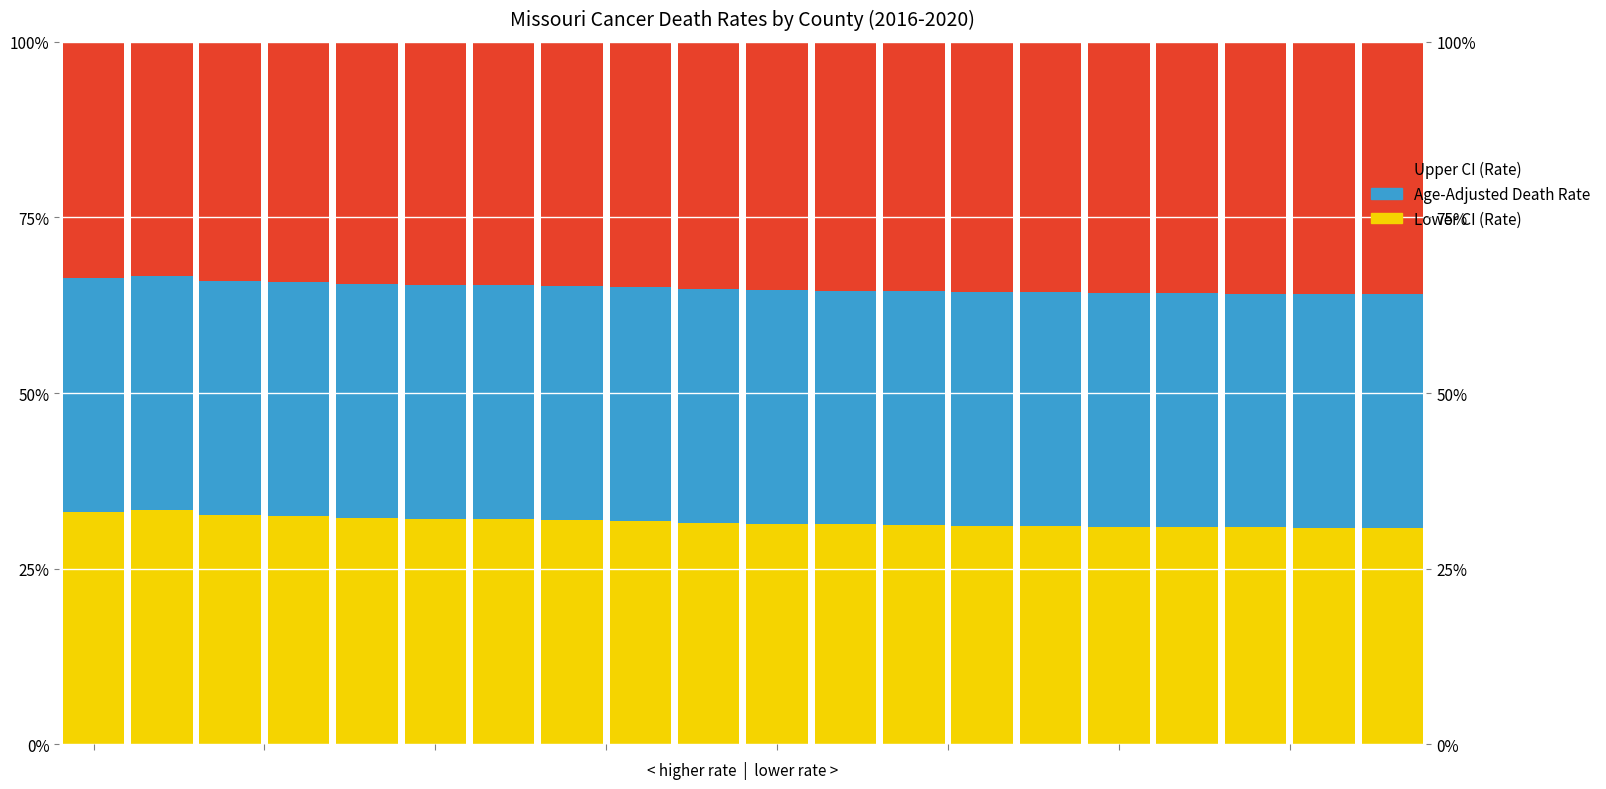

What is the difference between the maximum and minimum values in the Lower CI (Rate) series?

2.5